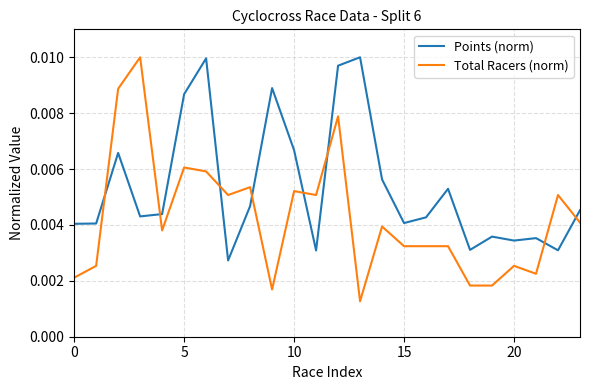

Count the number of categories in the chart.

24